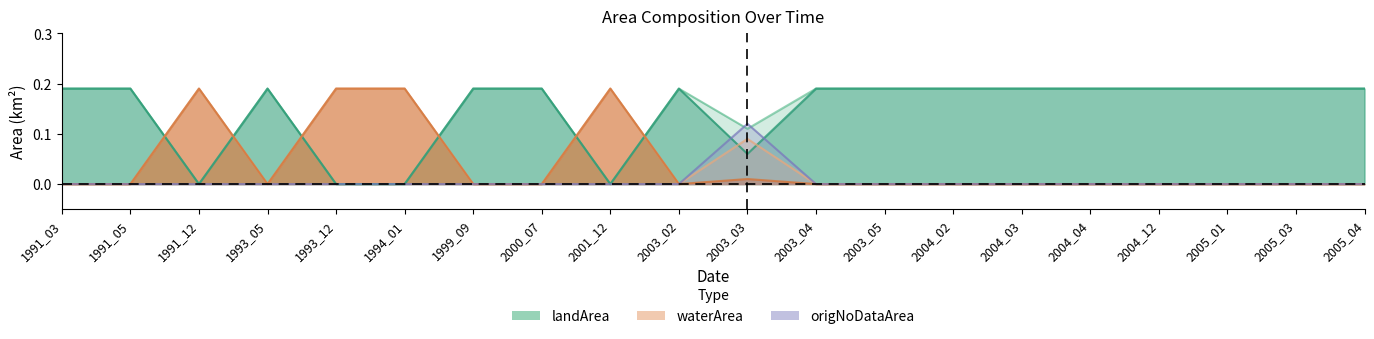

Which label corresponds to the smallest value in the chart?

1991_03